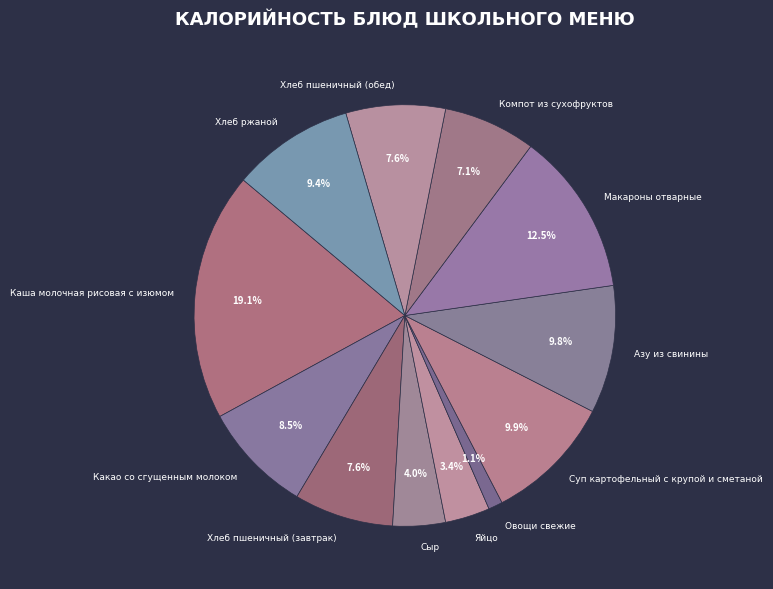

To the nearest percent, what is the combined percentage of Яйцо and Суп картофельный с крупой и сметаной?

13%